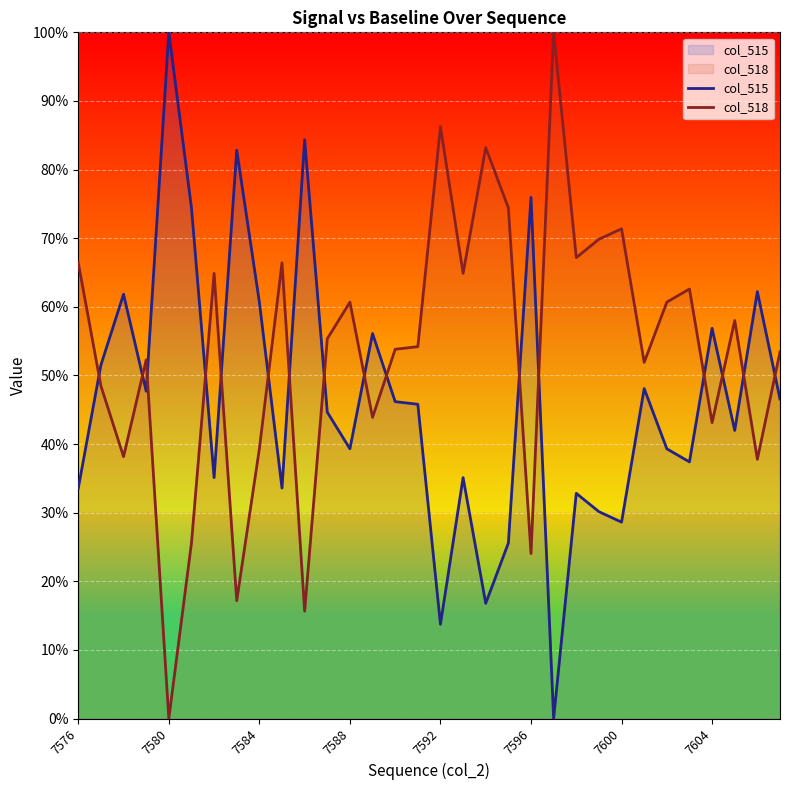

True or false: col_515 has a value of 32.8 at 22.

True